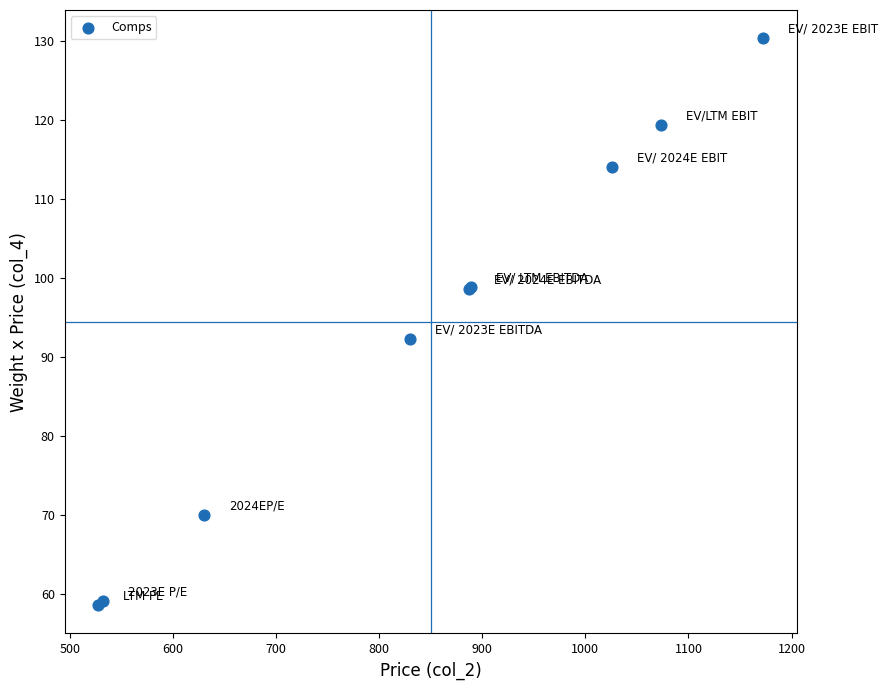

What Y value in the scatter plot is closest to 94?

92.2